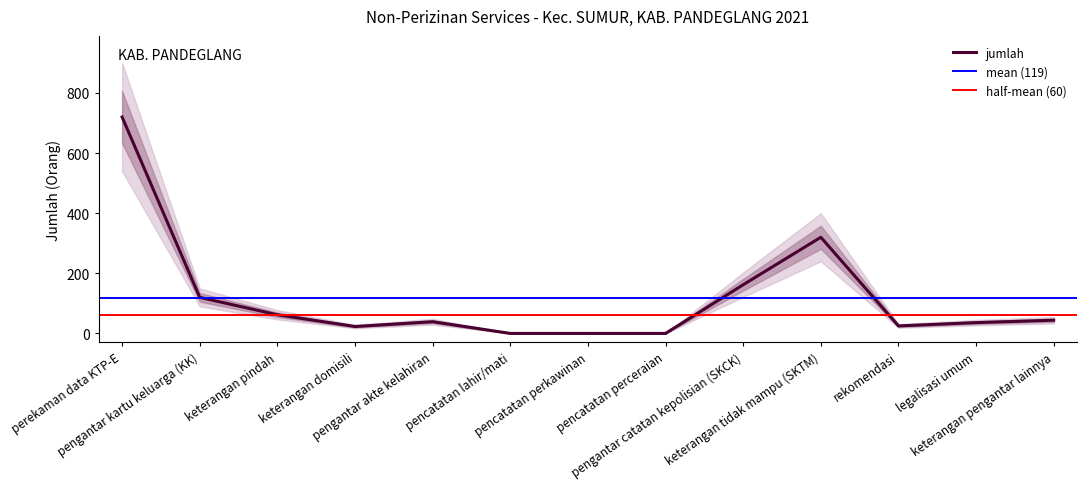

List the labels in order of value, largest first.

perekaman data KTP-E, keterangan tidak mampu (SKTM), pengantar catatan kepolisian (SKCK), pengantar kartu keluarga (KK), keterangan pindah, keterangan pengantar lainnya, pengantar akte kelahiran, legalisasi umum, rekomendasi, keterangan domisili, pencatatan lahir/mati, pencatatan perkawinan, pencatatan perceraian